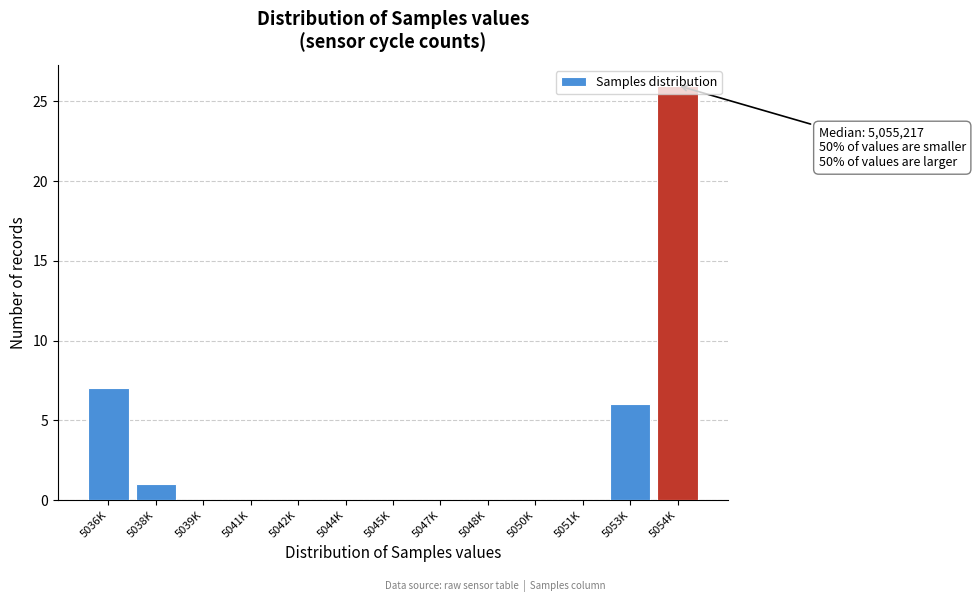

What is the greatest value displayed?

26